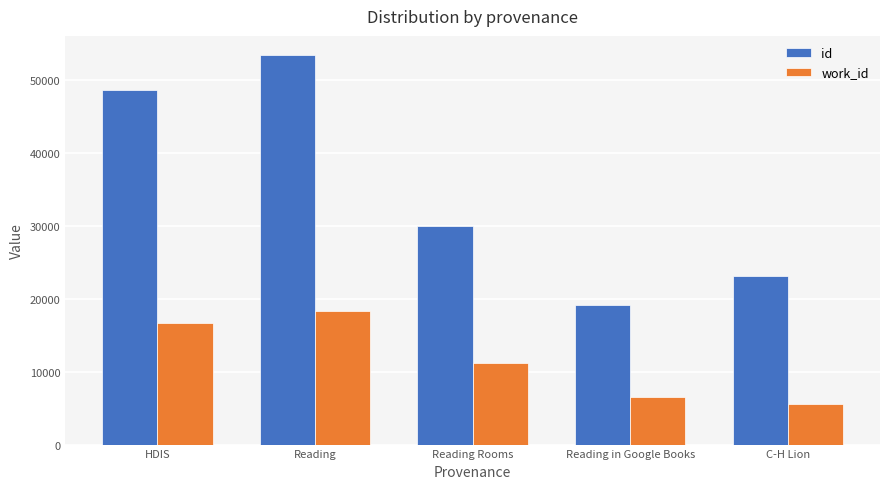

What is the sum of the id values at Reading Rooms and C-H Lion?

53161